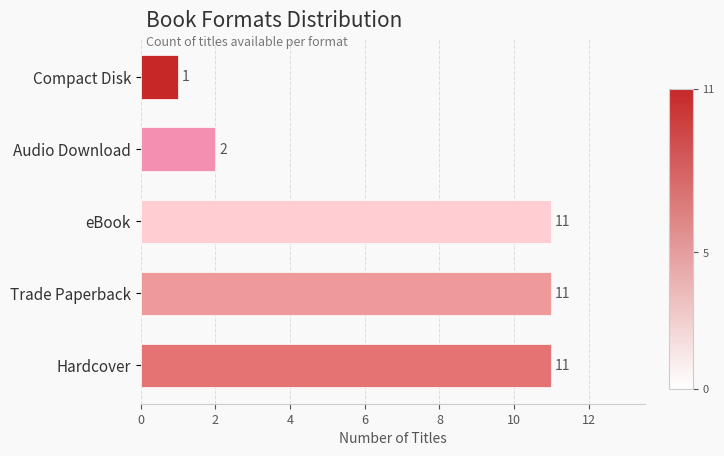

Approximately how many times larger is the value at Trade Paperback compared to Compact Disk?

11.0